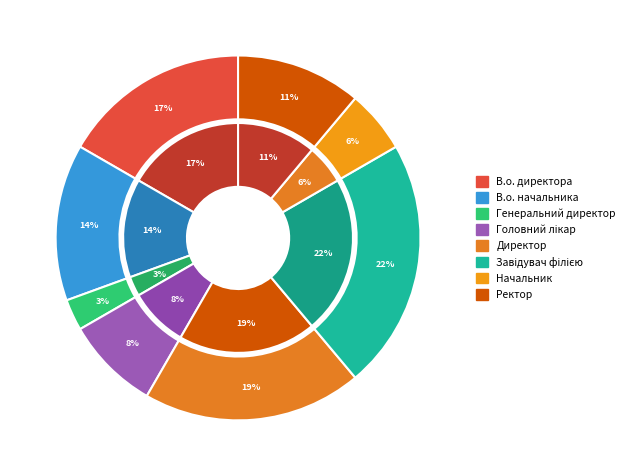

Is Завідувач філією the majority of the pie?

No